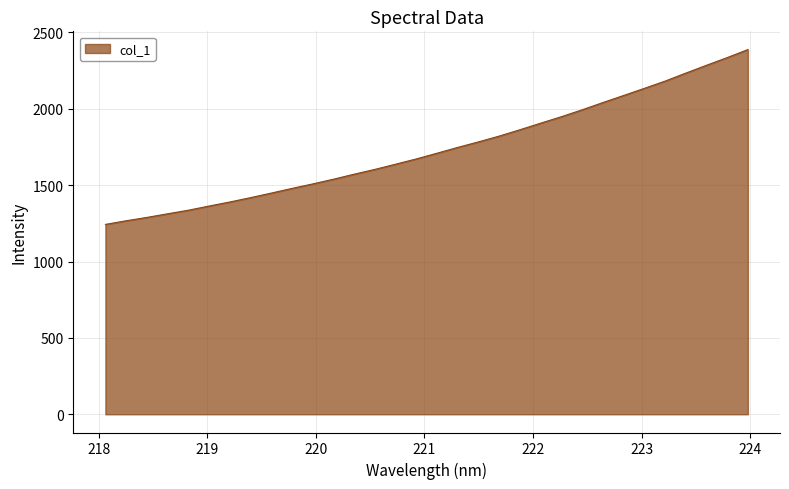

What is the difference between the maximum and minimum values?

1144.6